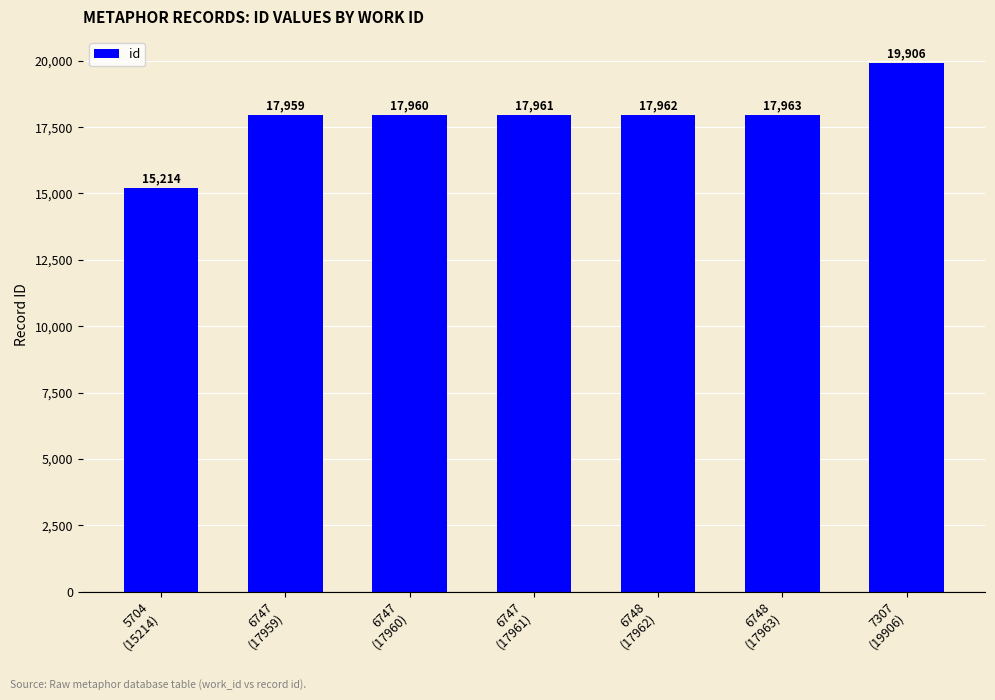

List the labels in order of value, smallest first.

5704
(15214), 6747
(17959), 6747
(17960), 6747
(17961), 6748
(17962), 6748
(17963), 7307
(19906)